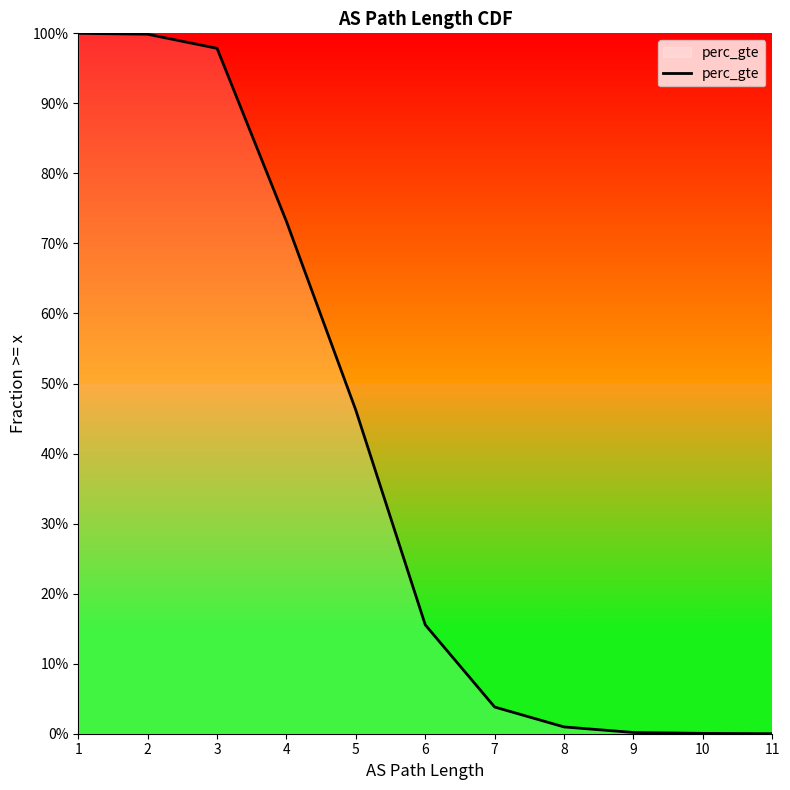

The value at 3 is 1.3. True or false?

False